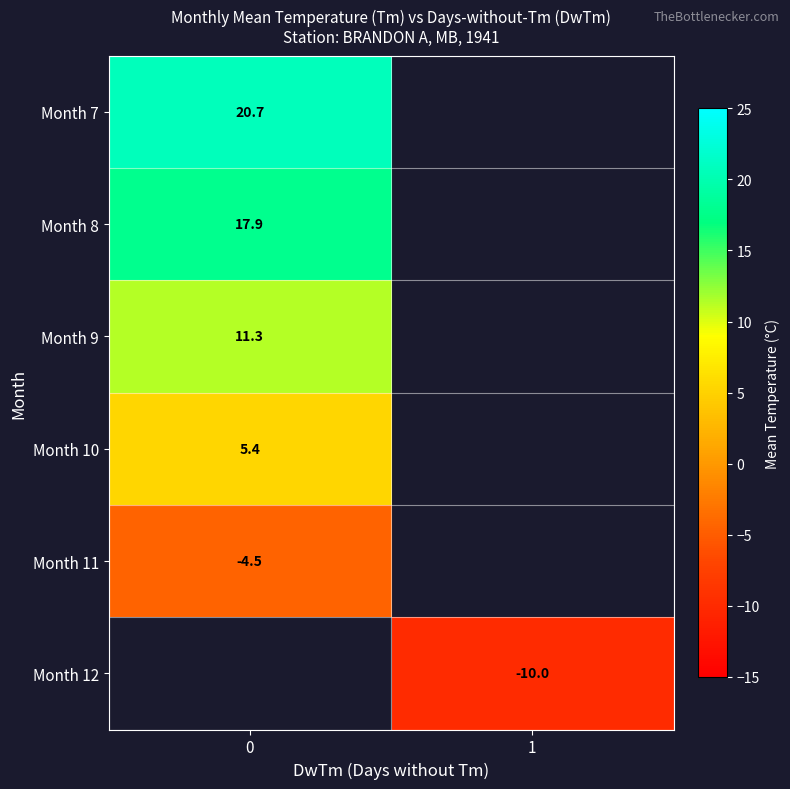

The value of Month 11 at 0 is -1.2. True or false?

False